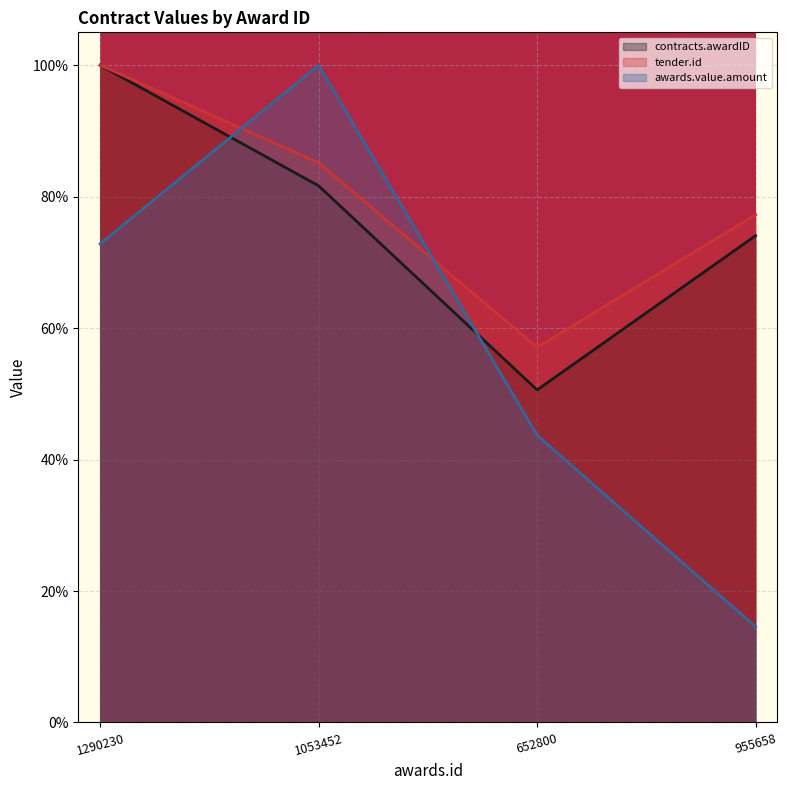

Which series changed the most between 1290230 and 955658?

awards.value.amount